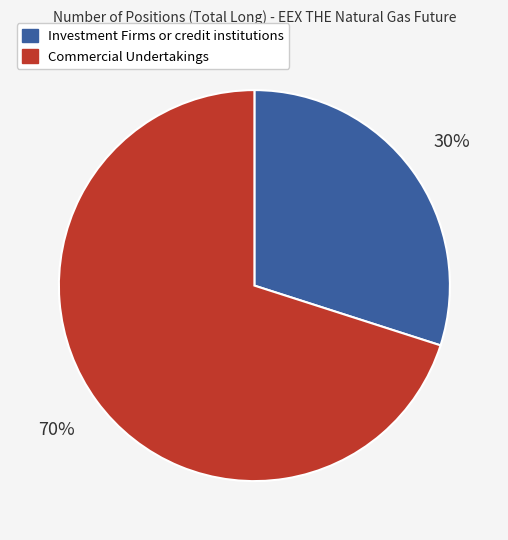

Is there any slice that represents more than half of the pie?

Yes